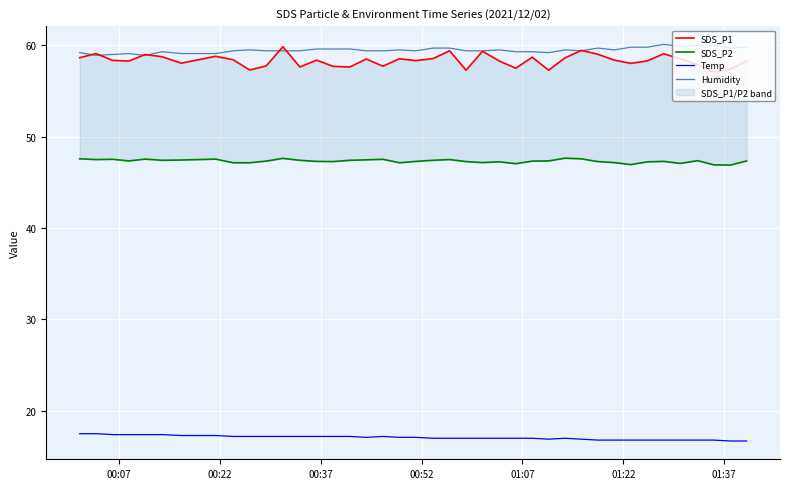

What is the minimum value for Temp?

16.7